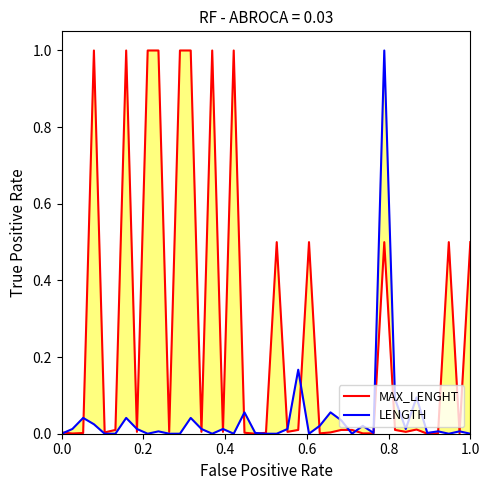

Which series has the widest spread of values?

MAX_LENGHT